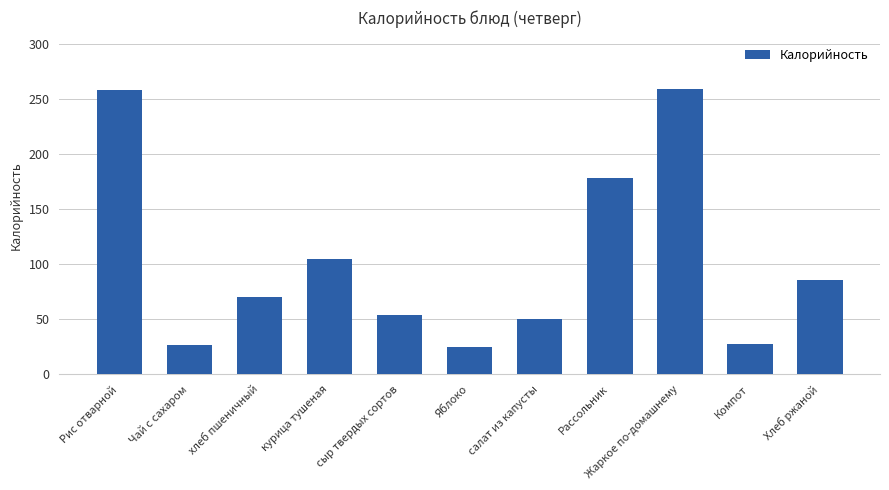

What is the difference between the second highest and minimum values?

233.9